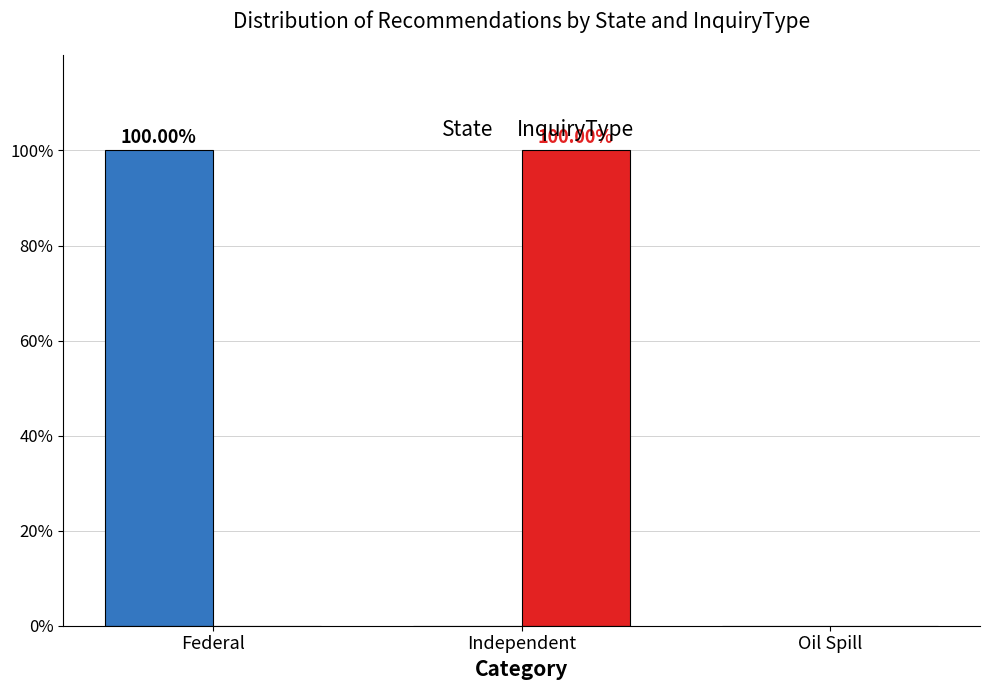

Count the number of categories in the chart.

3